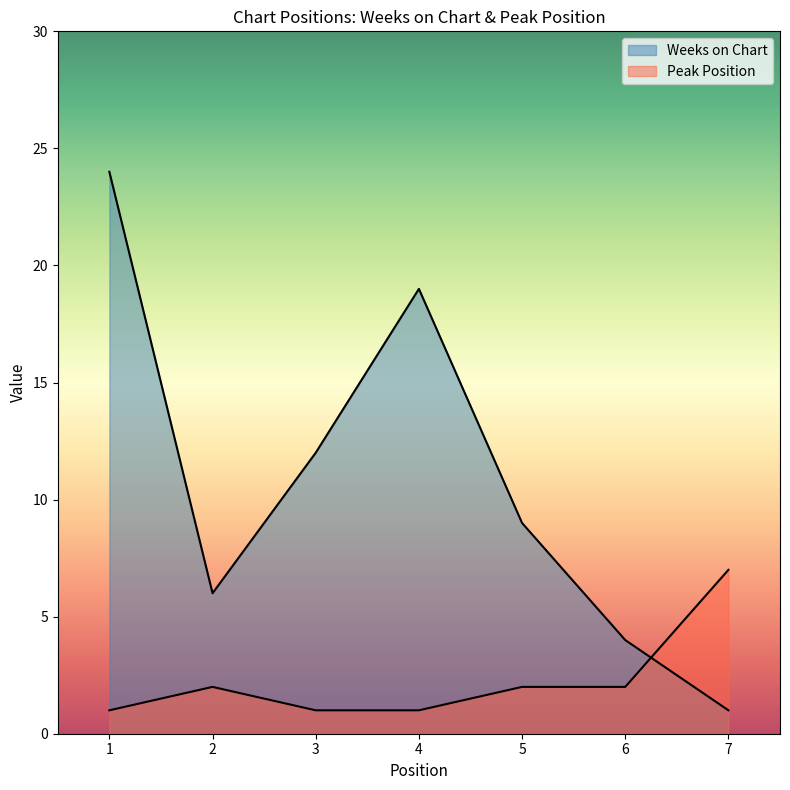

Which series has the largest range (max minus min)?

Weeks on Chart